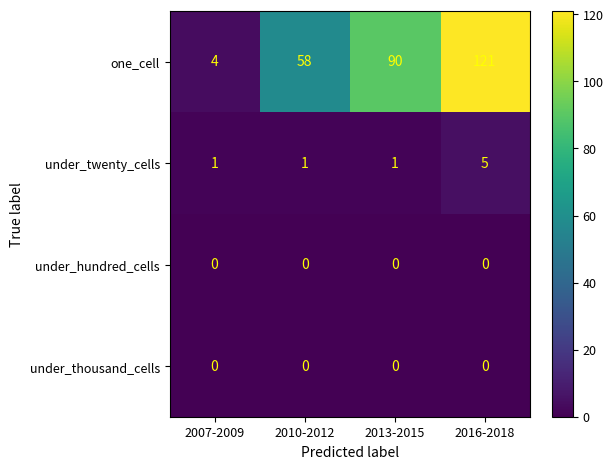

The under_twenty_cells series shows 1 at 2010-2012. True or false?

True